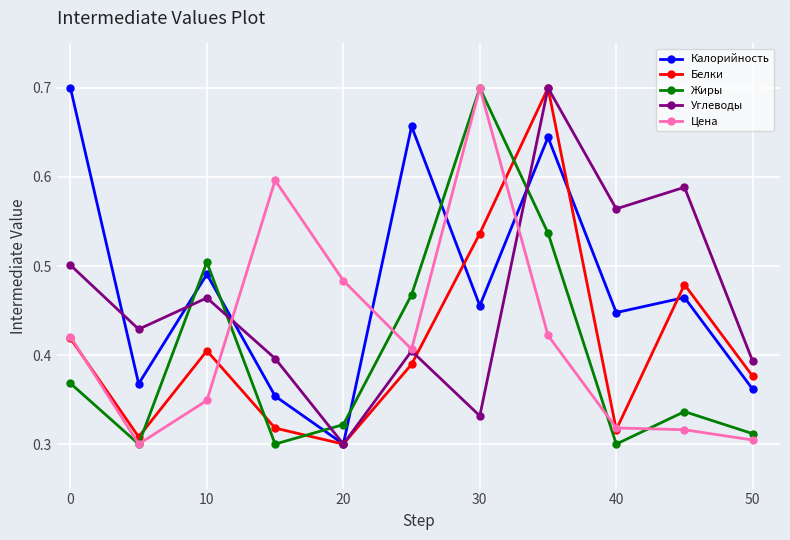

How many lines are shown in the chart?

5